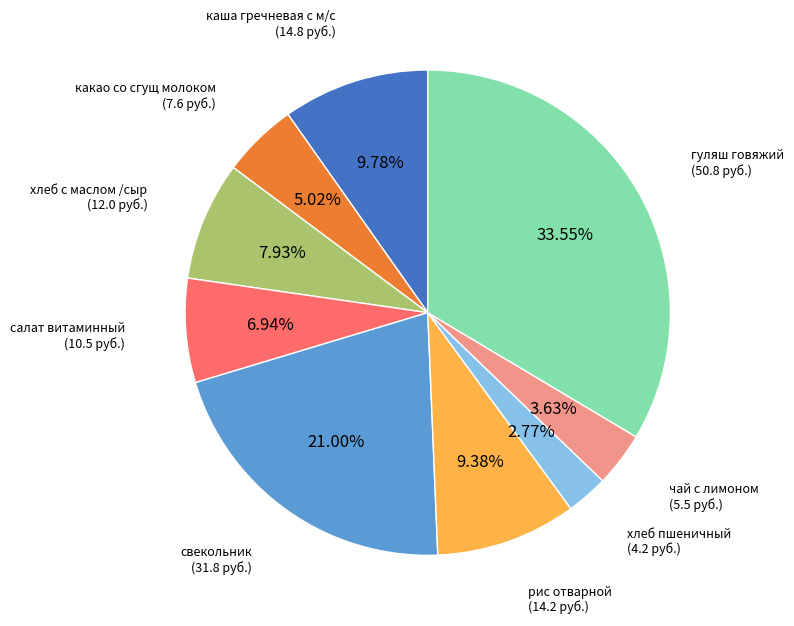

Is there any slice that represents more than half of the pie?

No